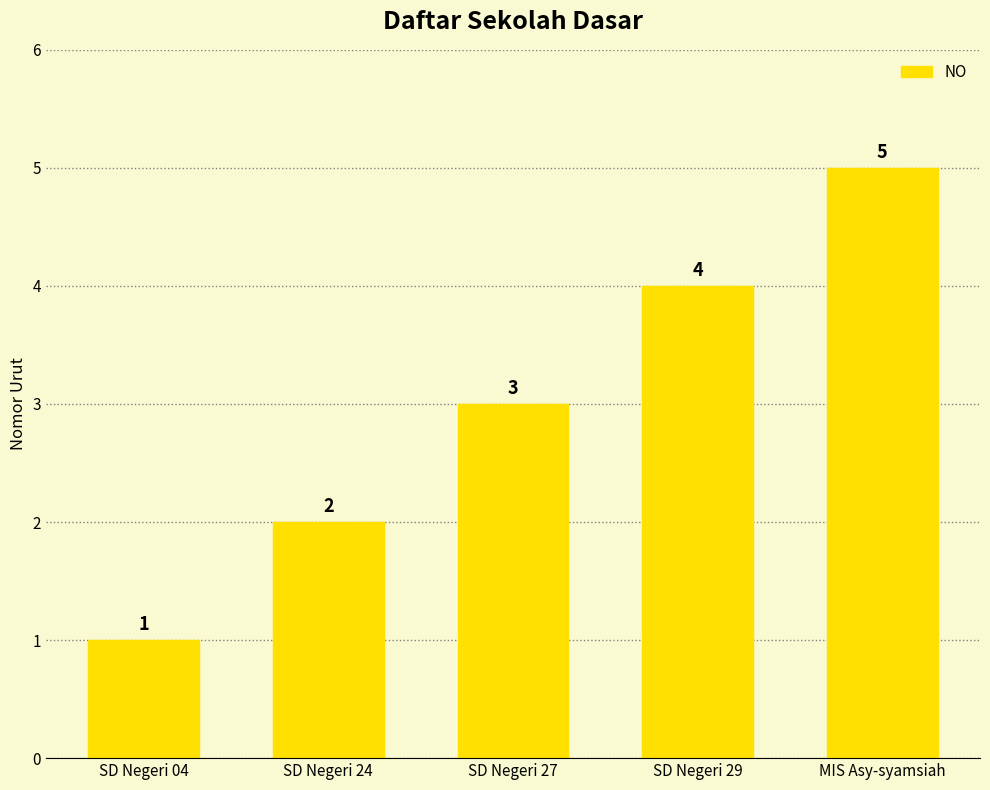

Rank the categories by value from highest to lowest.

MIS Asy-syamsiah, SD Negeri 29, SD Negeri 27, SD Negeri 24, SD Negeri 04